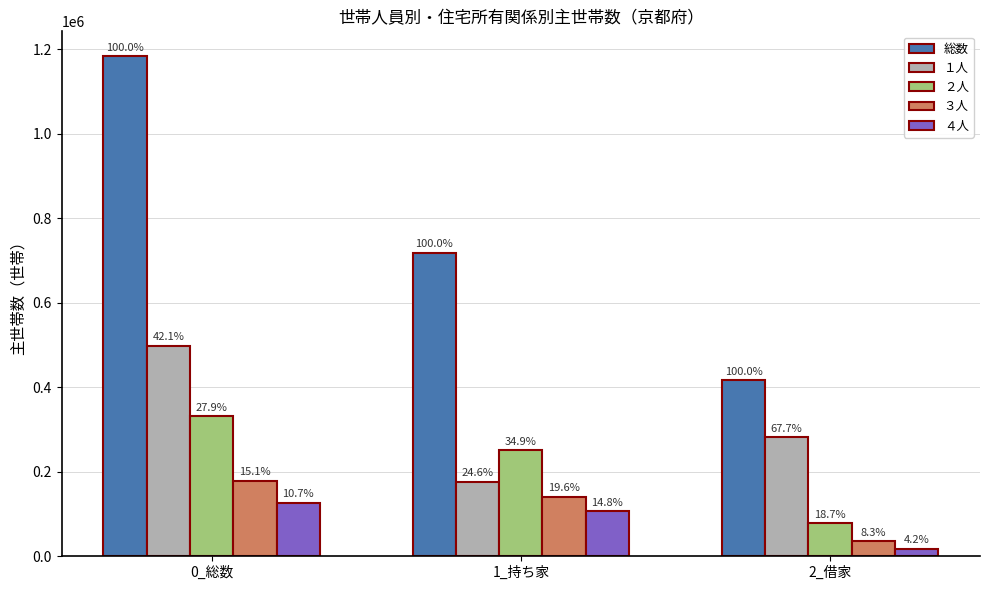

What is the difference between the second highest and minimum values in the ４人 series?

88600